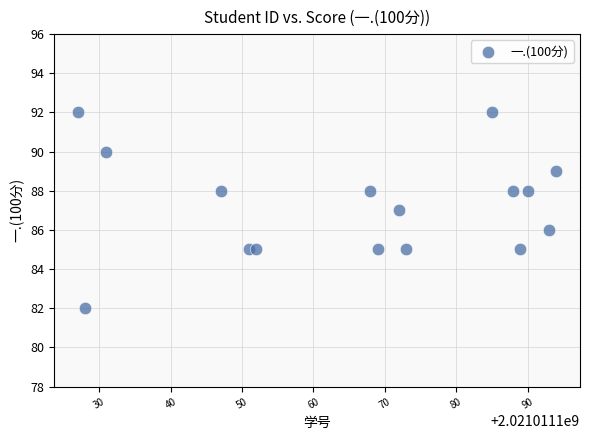

What is the range of Y values (max minus min)?

10